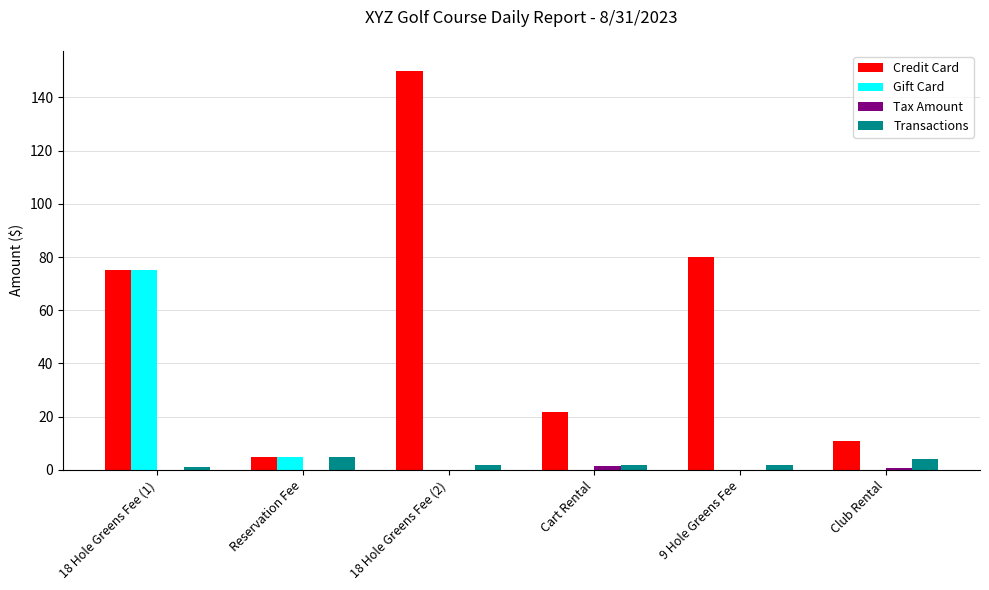

Which series has the largest total across all categories?

Credit Card